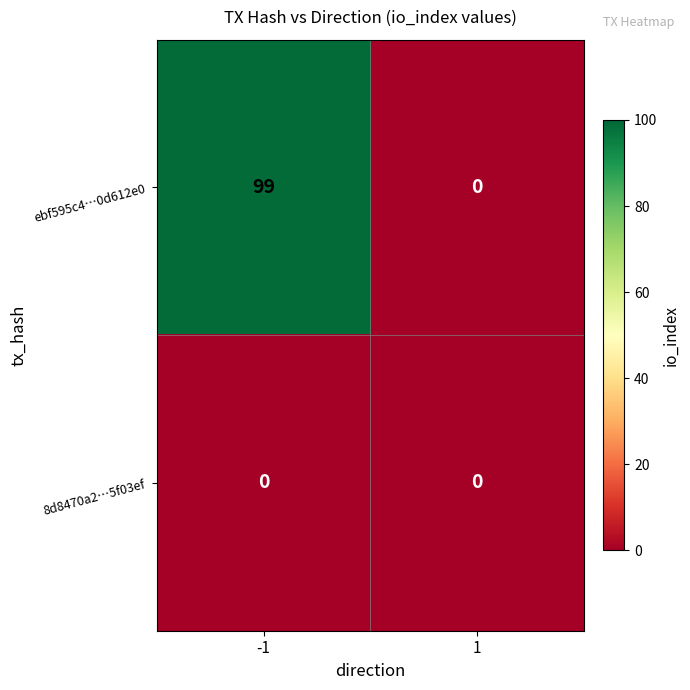

Rank the series by their maximum value, from highest to lowest.

ebf595c4…0d612e0, 8d8470a2…5f03ef